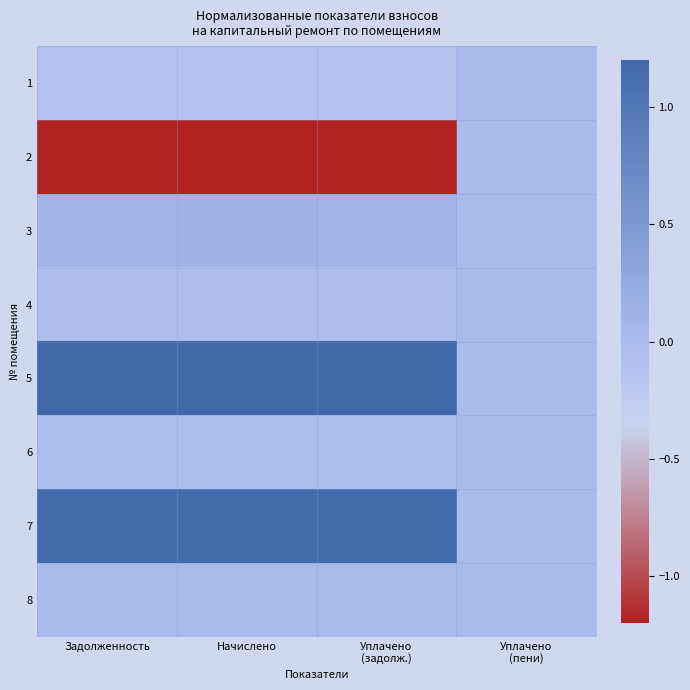

At which category is the sum across all series the highest?

Уплачено
(задолж.)